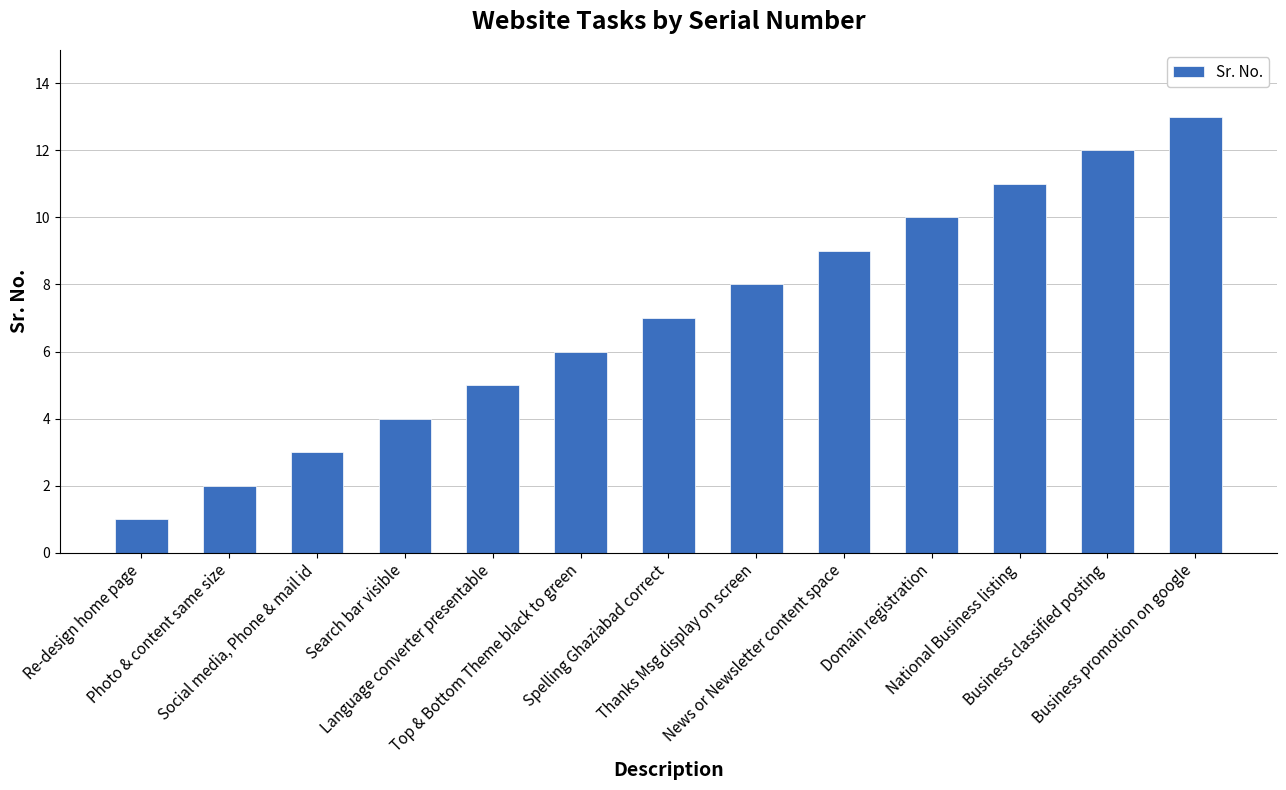

How many values are below 7?

6